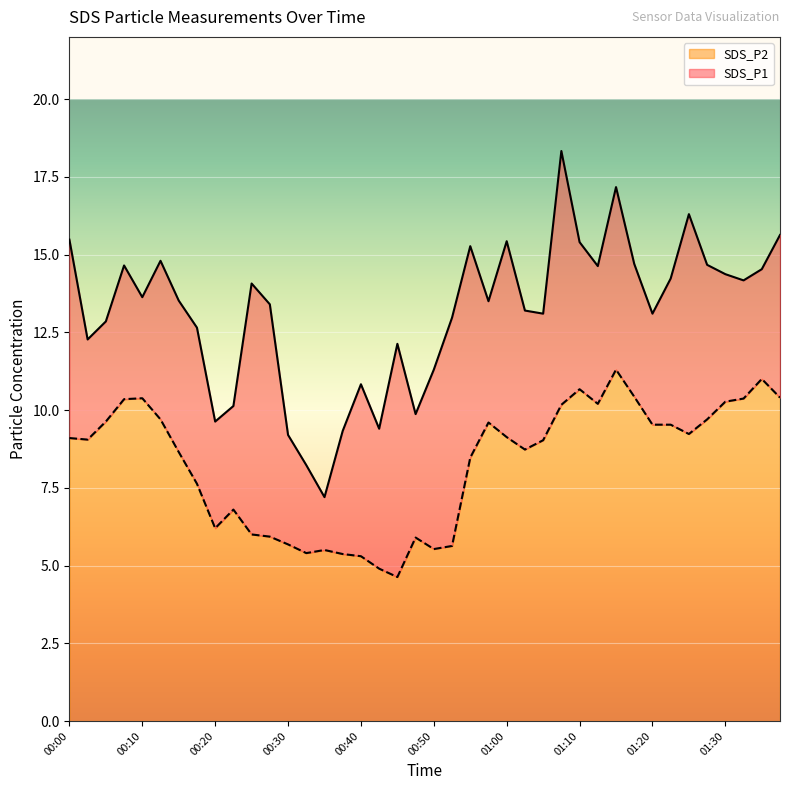

Reading left to right, transcribe all the data shown in this chart.

SDS_P1: 15.5	12.3	12.8	14.7	13.6	14.8	13.5	12.7	9.6	10.1	14.1	13.4	9.2	8.2	7.2	9.3	10.8	9.4	12.1	9.9	11.3	13.0	15.3	13.5	15.4	13.2	13.1	18.3	15.4	14.6	17.2	14.7	13.1	14.2	16.3	14.7	14.4	14.2	14.5	15.6
SDS_P2: 9.1	9.1	9.6	10.3	10.4	9.7	8.7	7.6	6.2	6.8	6.0	5.9	5.7	5.4	5.5	5.4	5.3	4.9	4.6	5.9	5.5	5.6	8.5	9.6	9.1	8.7	9.0	10.2	10.7	10.2	11.3	10.4	9.5	9.5	9.2	9.7	10.3	10.4	11.0	10.4